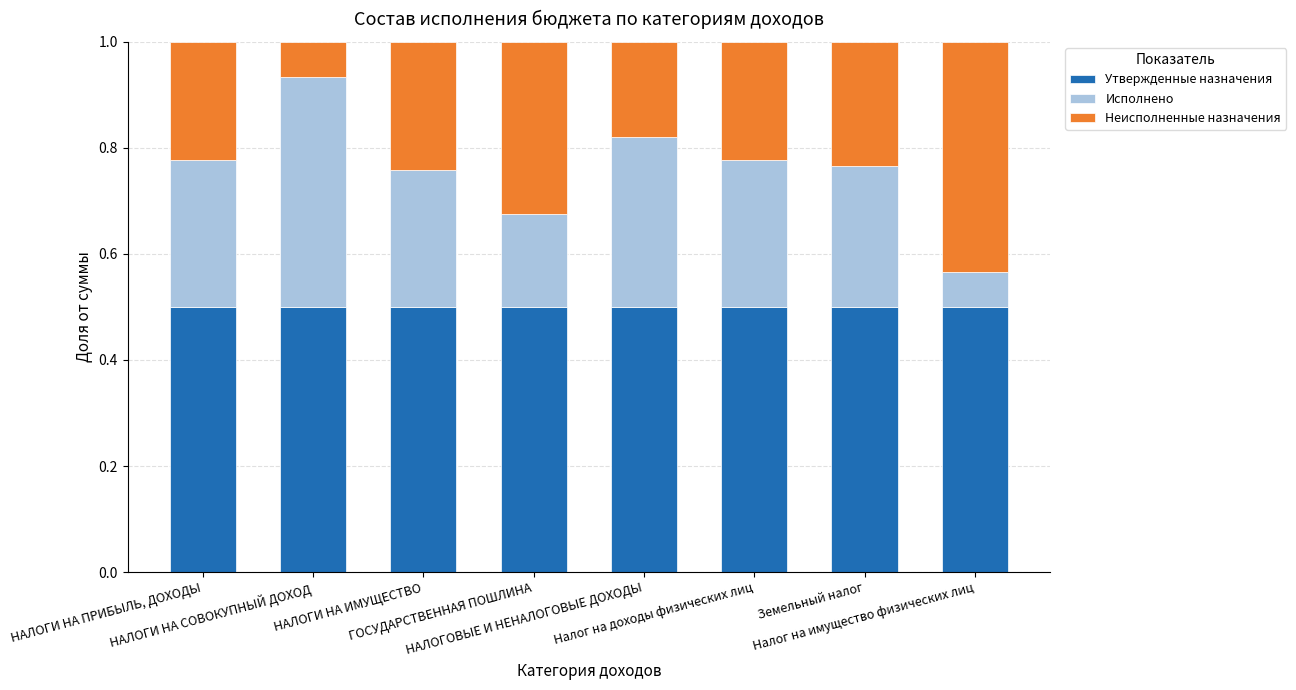

What is the lowest value of the Утвержденные назначения series?

0.5